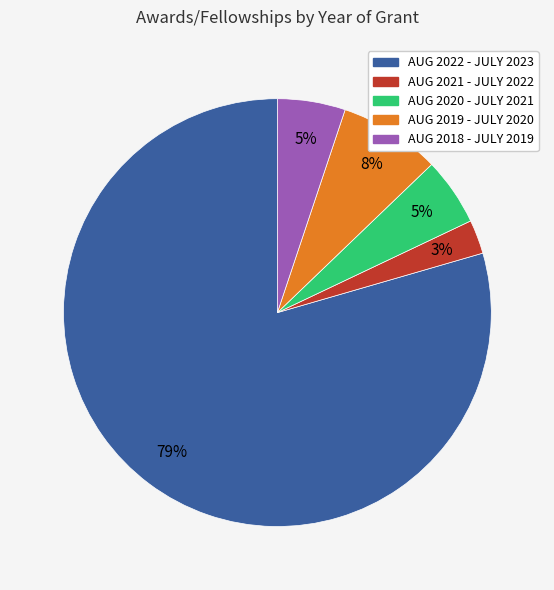

What is the majority slice?

AUG 2022 - JULY 2023